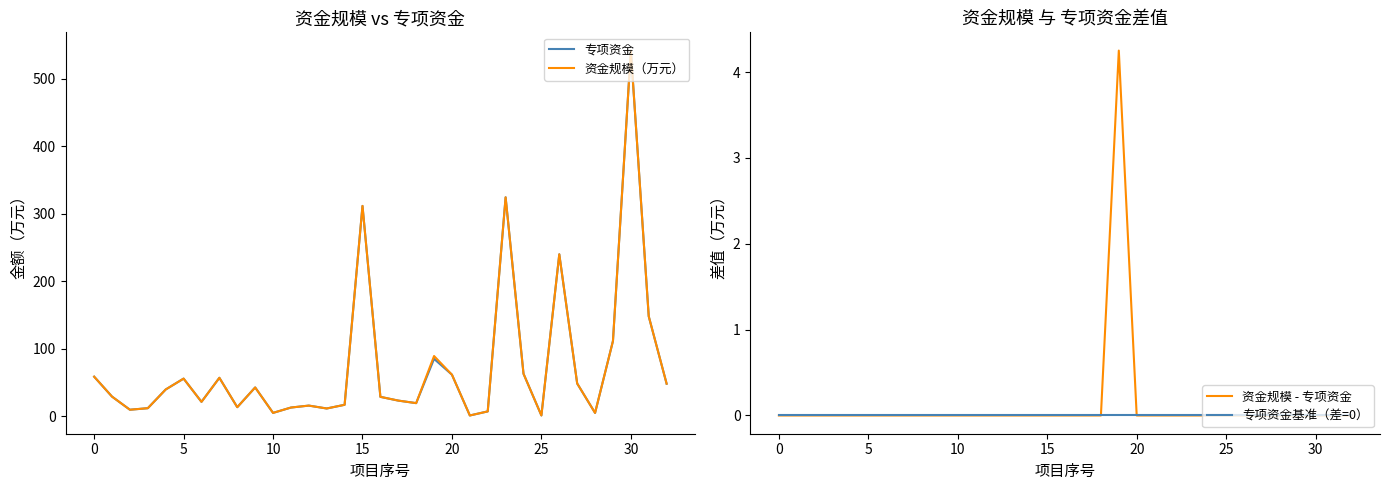

True or false: 资金规模（万元） and 专项资金基准（差=0） intersect in this chart.

False